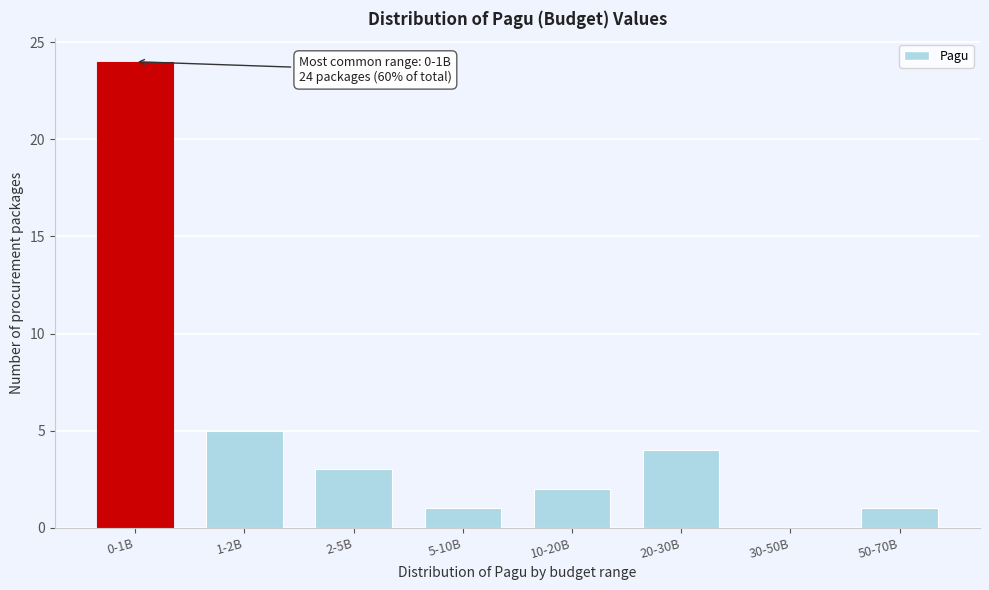

Reading left to right, extract all data points from this chart.

0-1B=24	1-2B=5	2-5B=3	5-10B=1	10-20B=2	20-30B=4	30-50B=0	50-70B=1